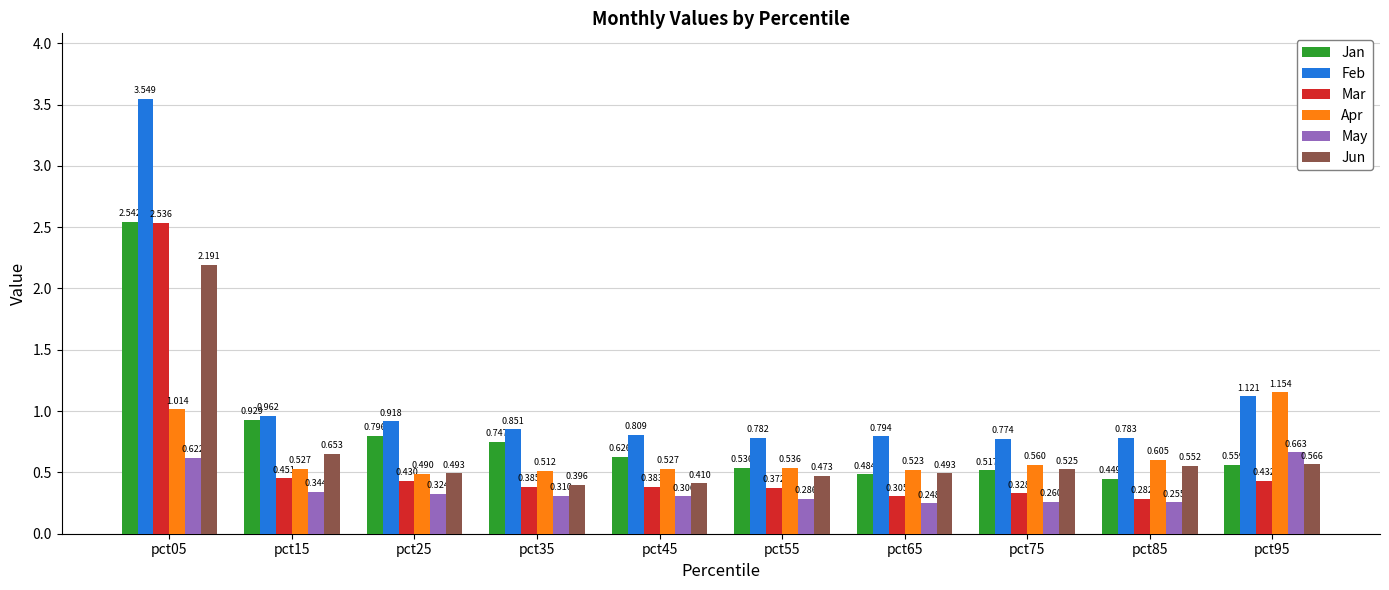

What are all the series names shown in the legend?

Jan, Feb, Mar, Apr, May, Jun